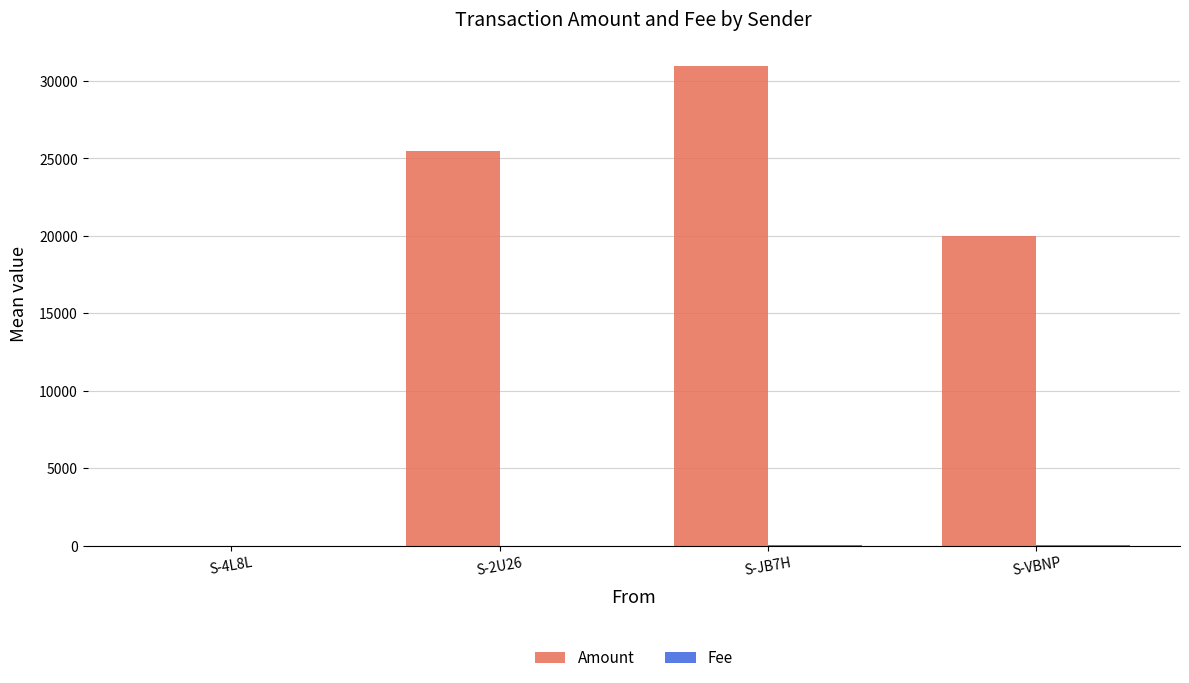

At which category is the sum across all series the highest?

S-JB7H